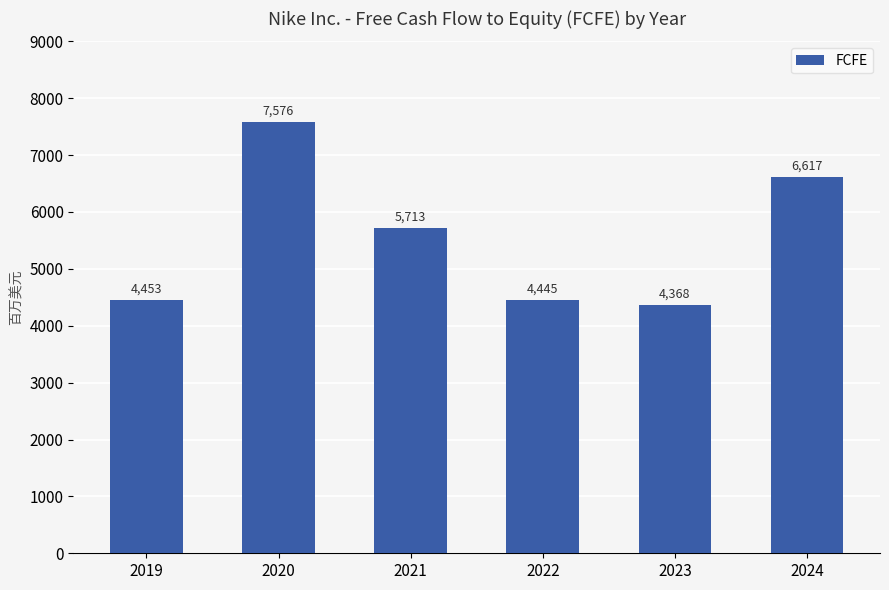

What is the approximate value at 2023, to the nearest 100?

4400